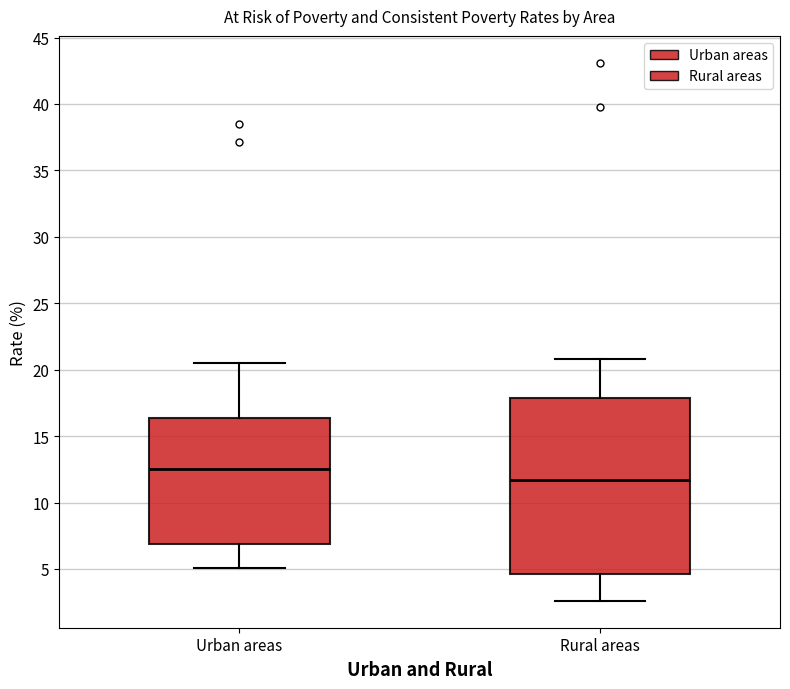

Comparing the boxes themselves (not the whiskers), which one is the tallest?

Rural areas